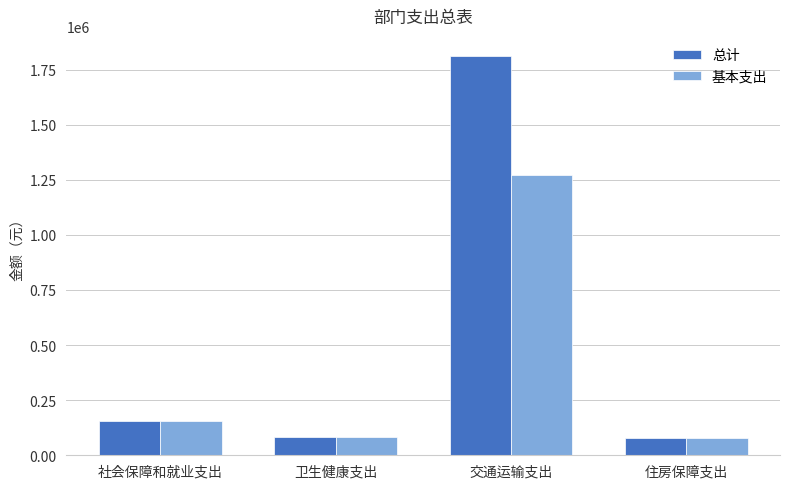

At how many categories does at least one series exceed 1538861?

1